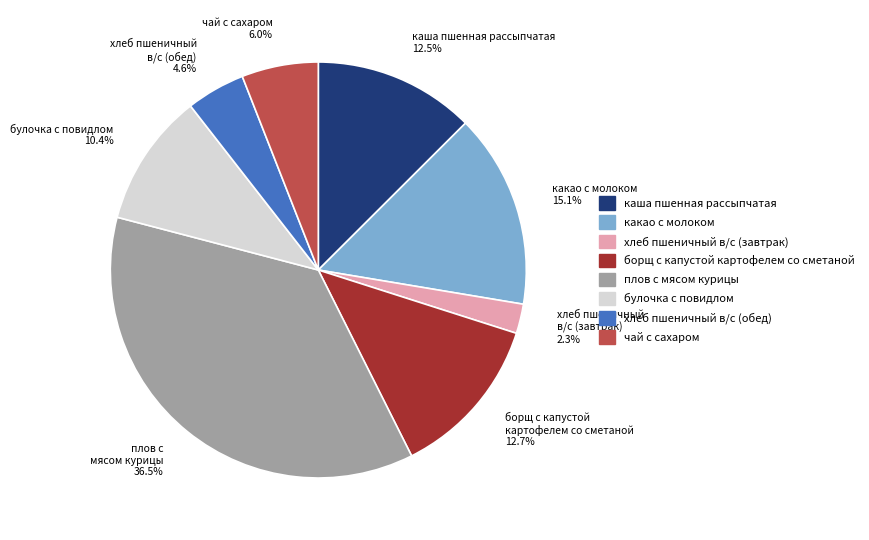

Which has a higher value, борщ с капустой картофелем со сметаной 12.7% or плов с мясом курицы 36.5%?

плов с мясом курицы 36.5%